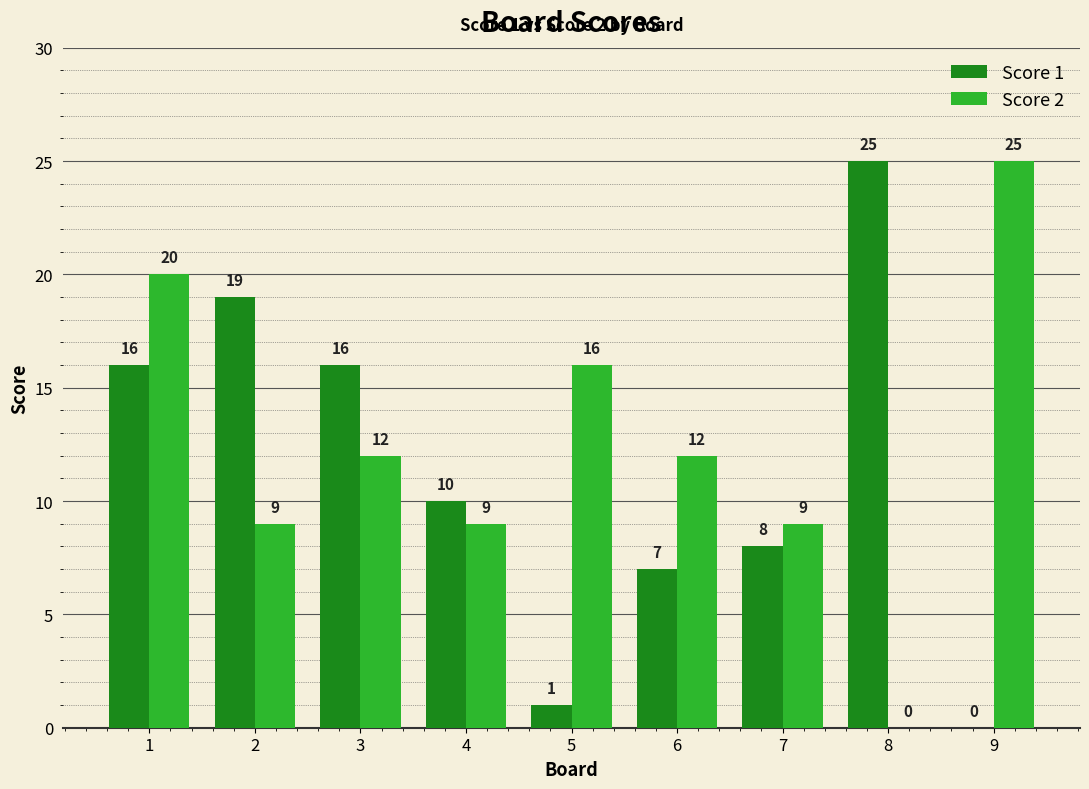

The Score 2 series shows 12 at 3. True or false?

True